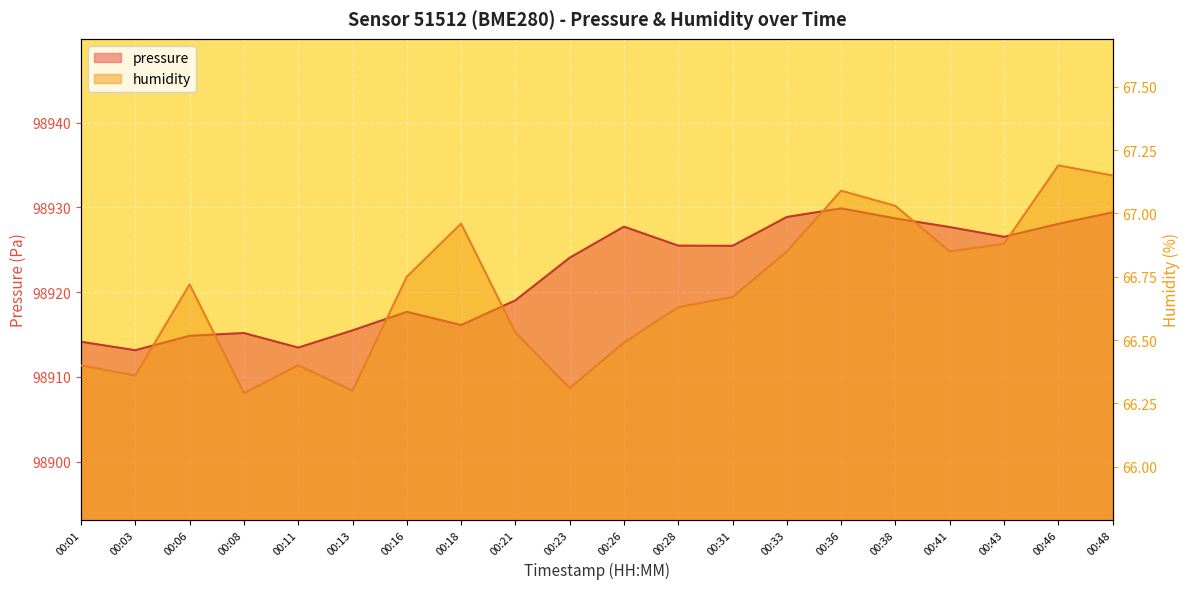

At which label is pressure closest to 98921?

00:21